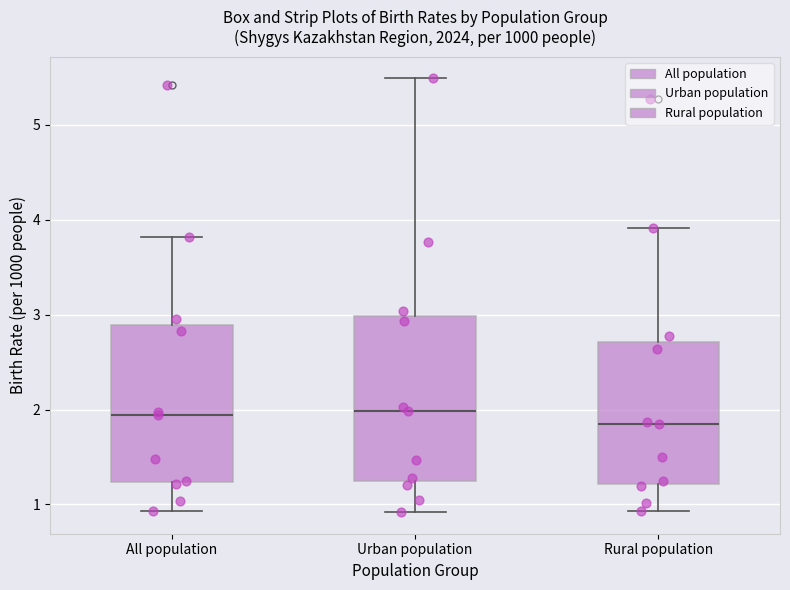

Reading left to right, read every box against the y-axis: the position of its median line, the range the box covers, and the ends of its whiskers. The values are not printed on the chart, so give them approximately, as read against the axis.

All population: median 1.9, box 1.2 to 2.9, whiskers 0.9 to 3.8
Urban population: median 2.0, box 1.2 to 3.0, whiskers 0.9 to 5.5
Rural population: median 1.9, box 1.2 to 2.7, whiskers 0.9 to 3.9